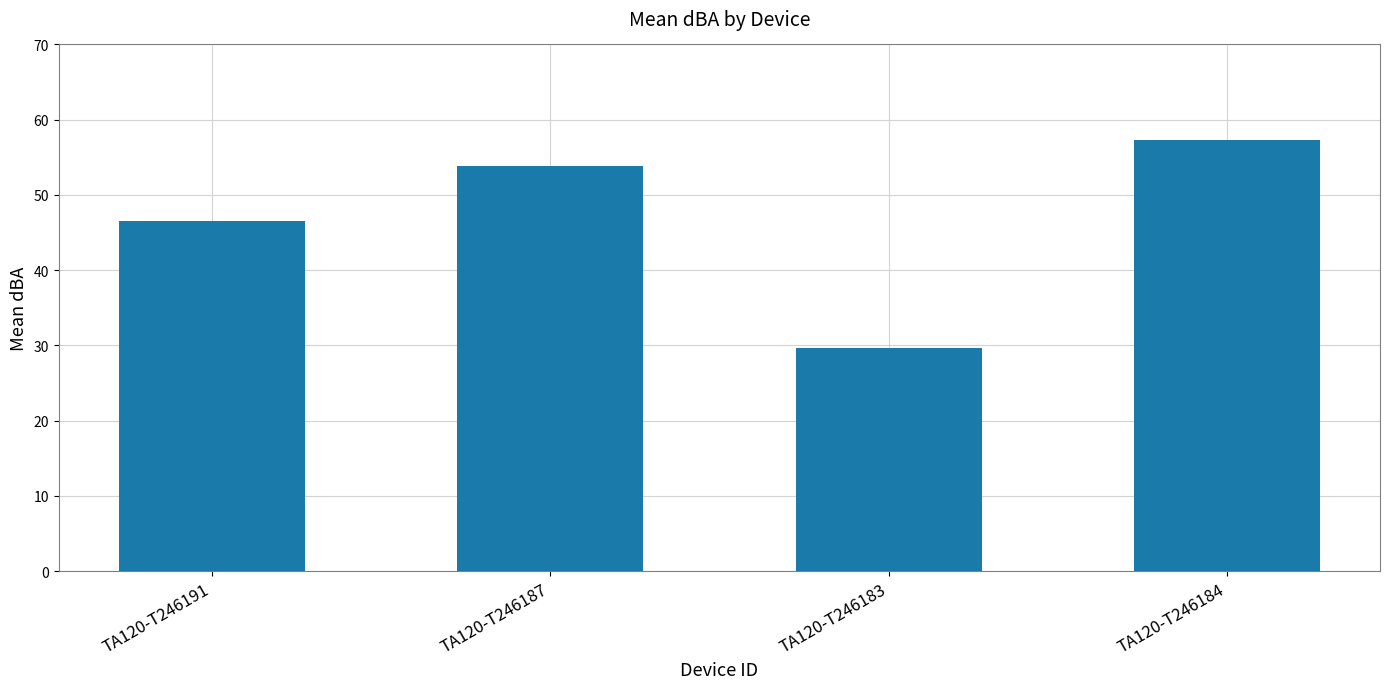

Does the chart contain stacked bars?

No